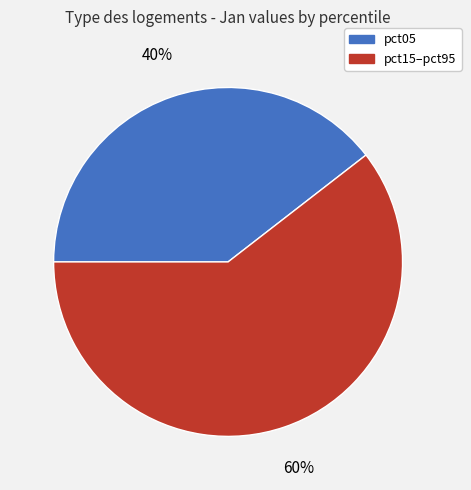

How many slices are in this pie chart?

2